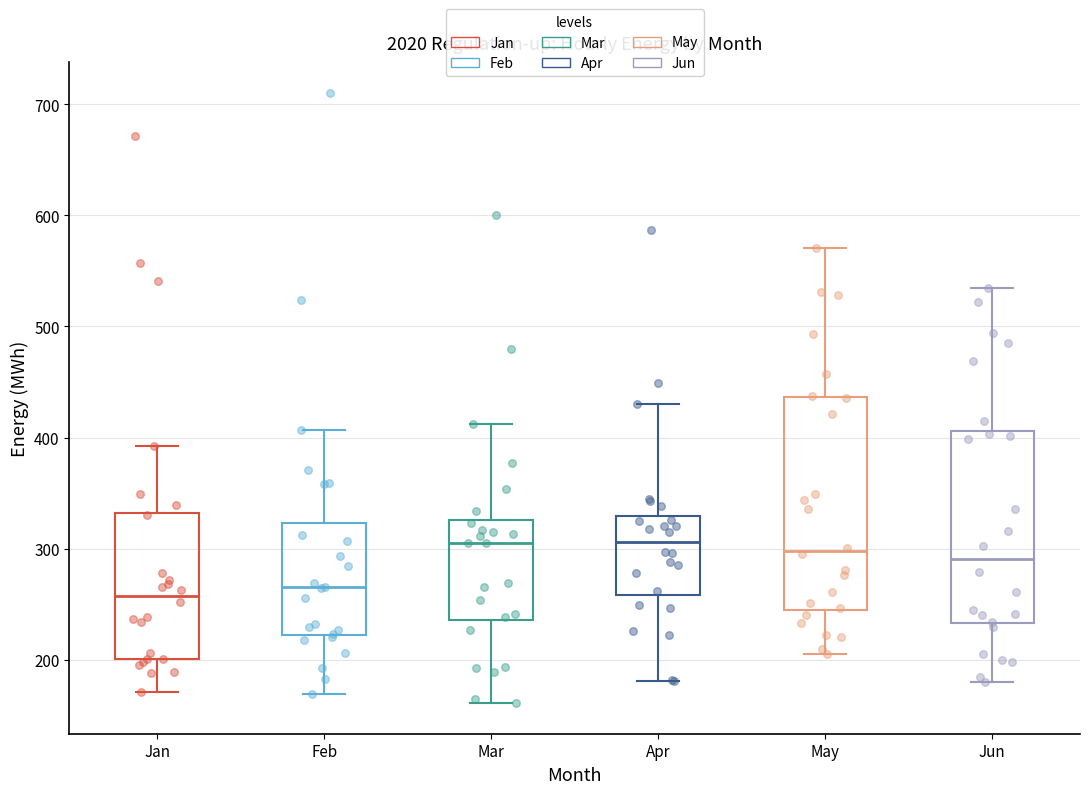

Where does the median line of the box for Apr sit on the y-axis? The values are not printed on the chart, so give them approximately, as read against the axis.

310